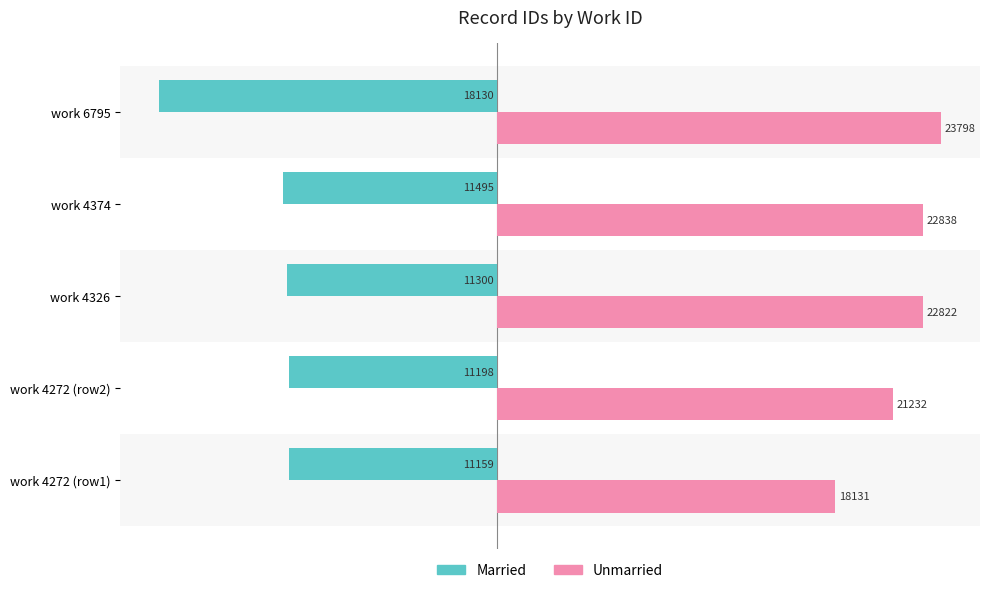

True or false: Married has a value of -11159 at work 4272 (row1).

True